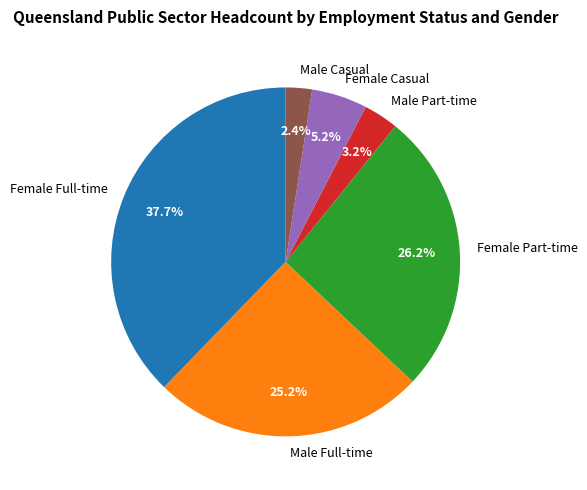

Count the number of slices in the pie.

6